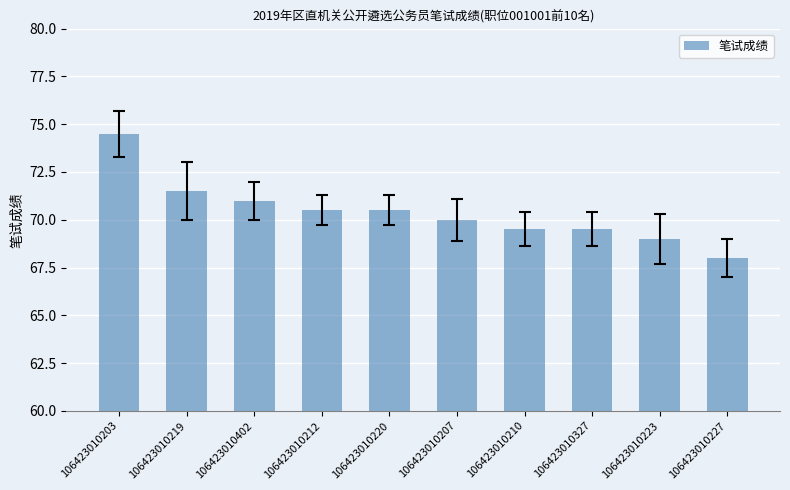

What is the label of the 2nd bar from the left?

106423010219